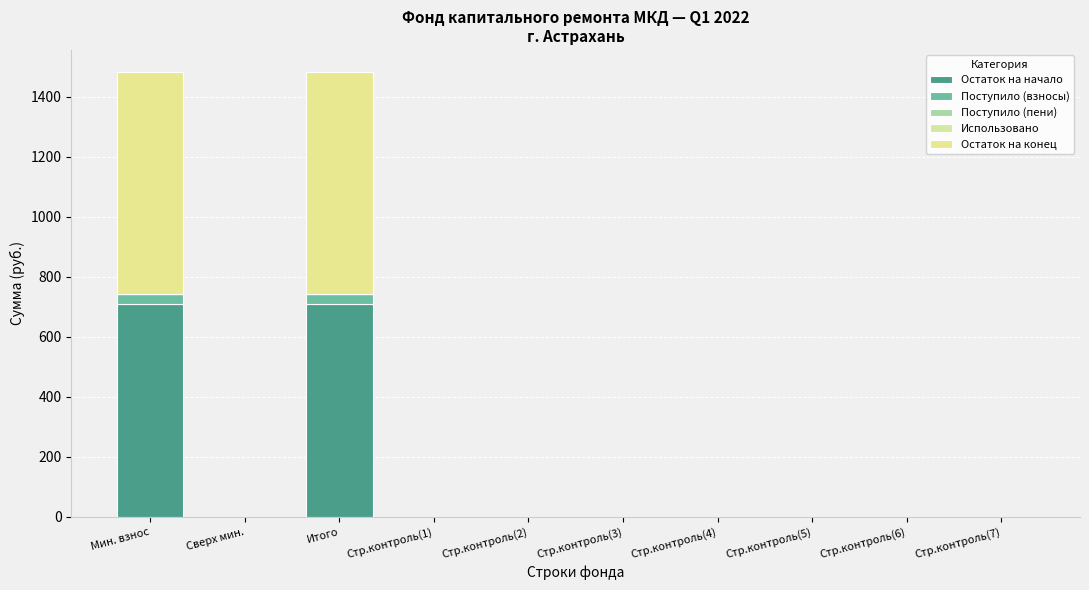

How many categories are shown in the chart?

10